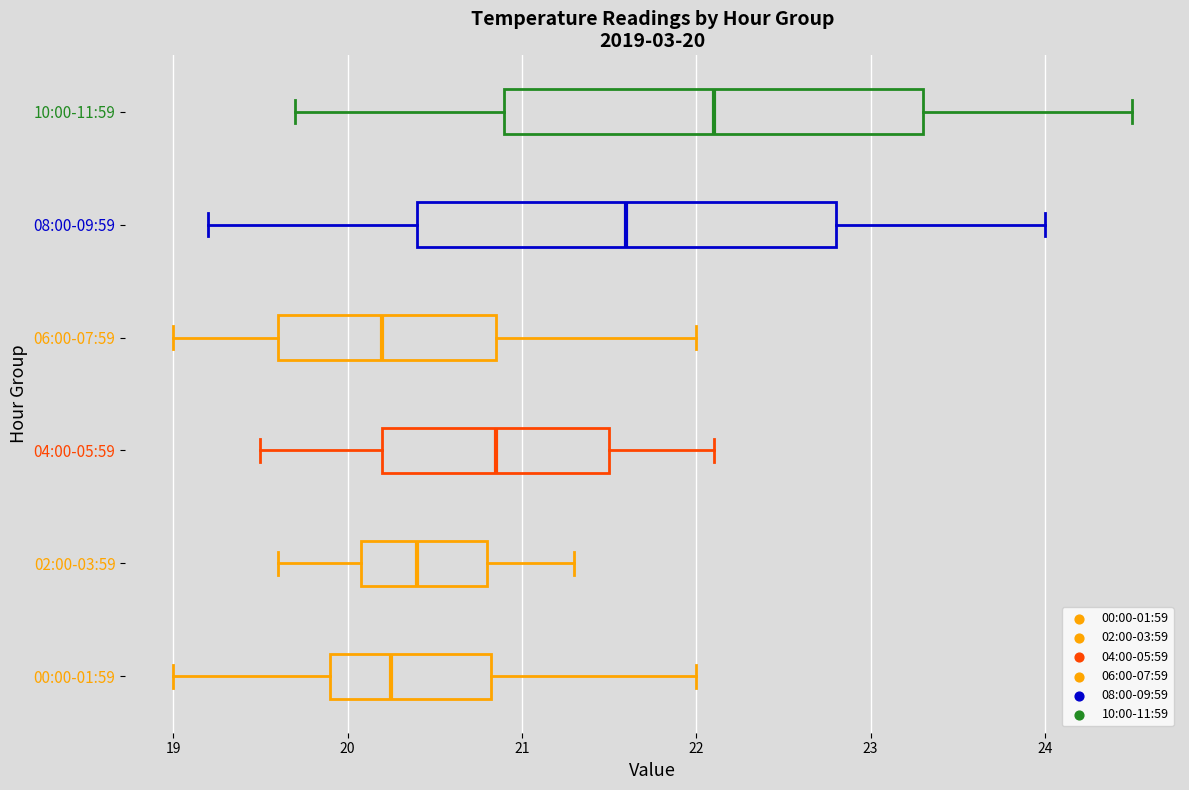

Which box's median line is the furthest to the right?

10:00-11:59